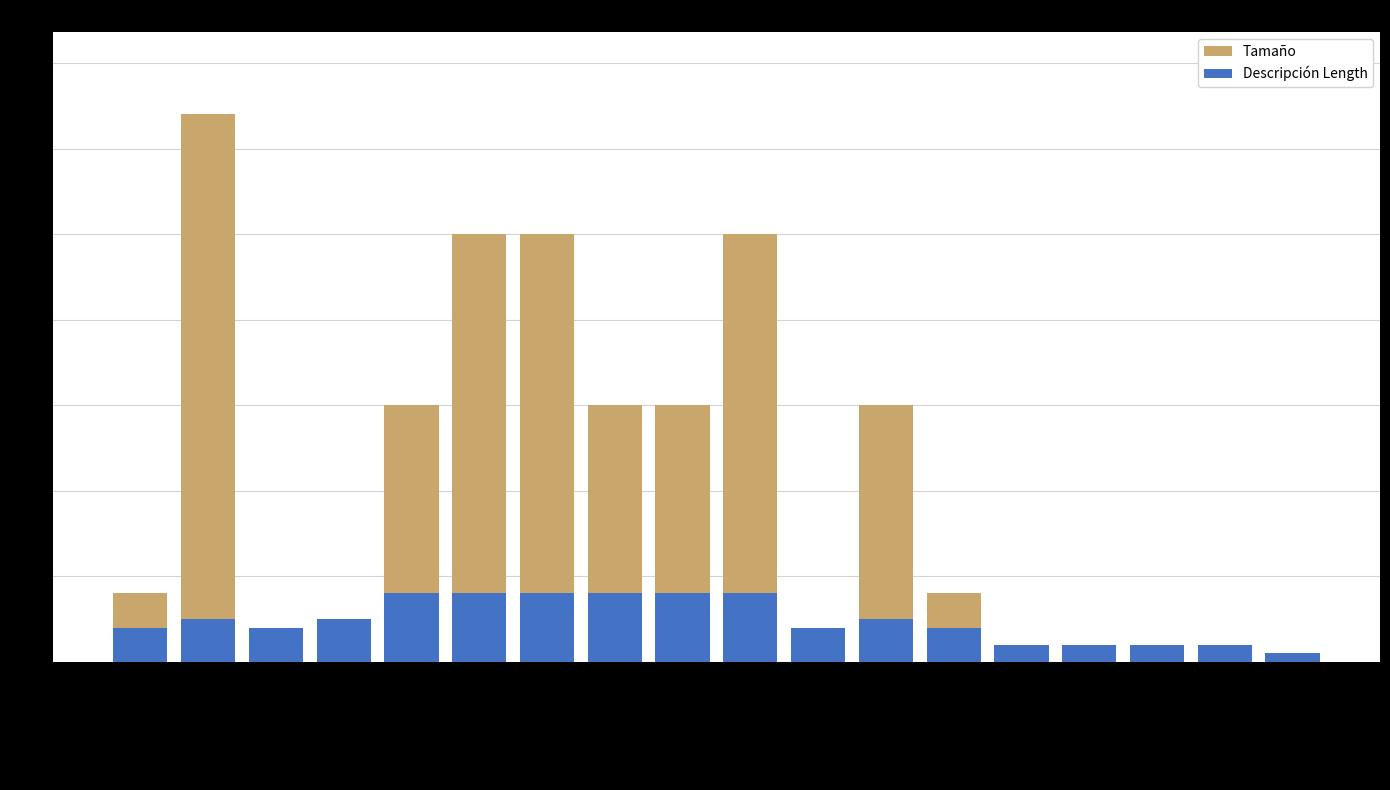

At how many categories does at least one series exceed 60?

1